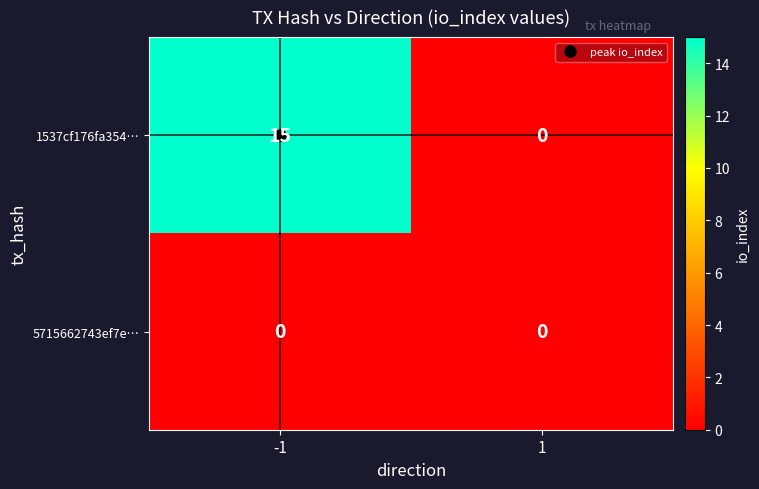

List the series in order of their overall mean, highest first.

1537cf176fa354…, 5715662743ef7e…